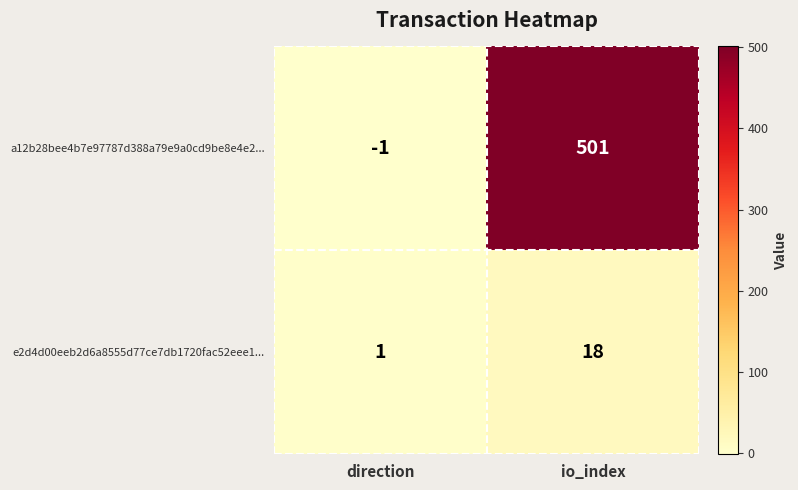

What is the maximum value for a12b28bee4b7e97787d388a79e9a0cd9be8e4e2...?

501